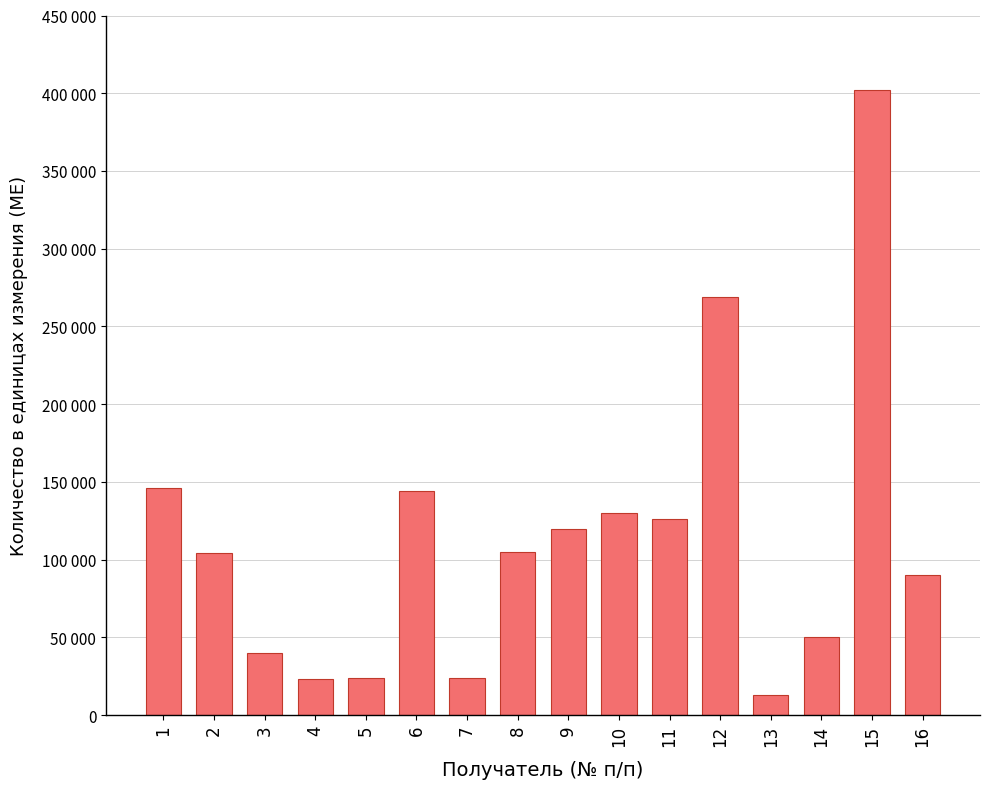

Does the chart contain any negative values?

No